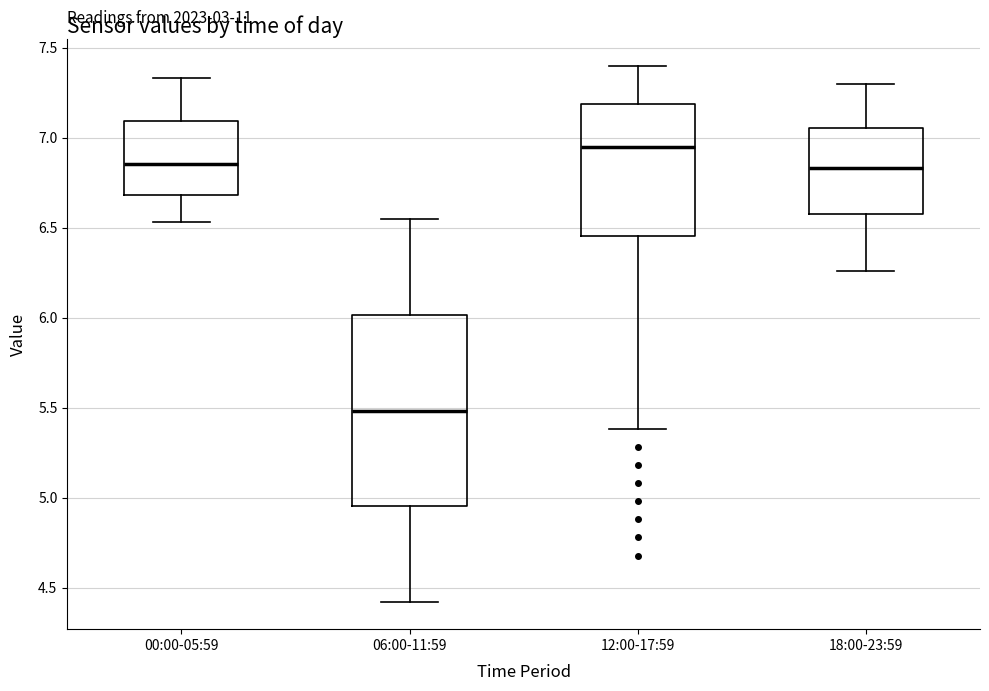

Reading left to right, transcribe this box plot: for each box, give where its median line is, the range the box spans, and where its two whiskers end, as read against the y-axis. The values are not printed on the chart, so give them approximately, as read against the axis.

00:00-05:59: median 6.85, box 6.70 to 7.10, whiskers 6.55 to 7.35
06:00-11:59: median 5.50, box 4.95 to 6.00, whiskers 4.40 to 6.55
12:00-17:59: median 6.95, box 6.45 to 7.20, whiskers 5.40 to 7.40
18:00-23:59: median 6.85, box 6.60 to 7.05, whiskers 6.25 to 7.30